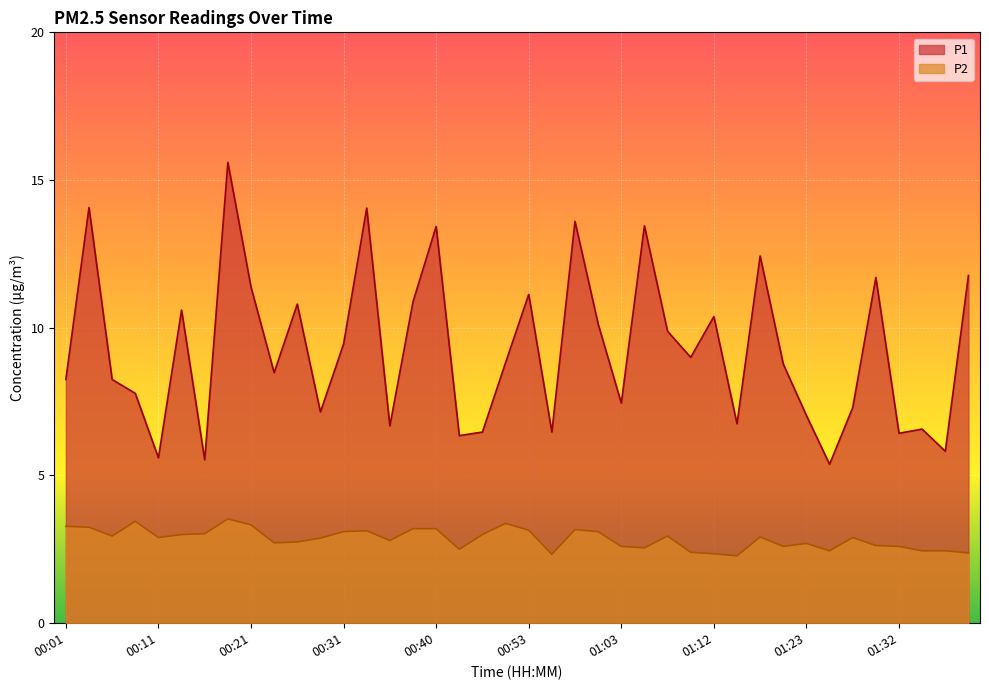

What is the sum of all P2 values?

114.3